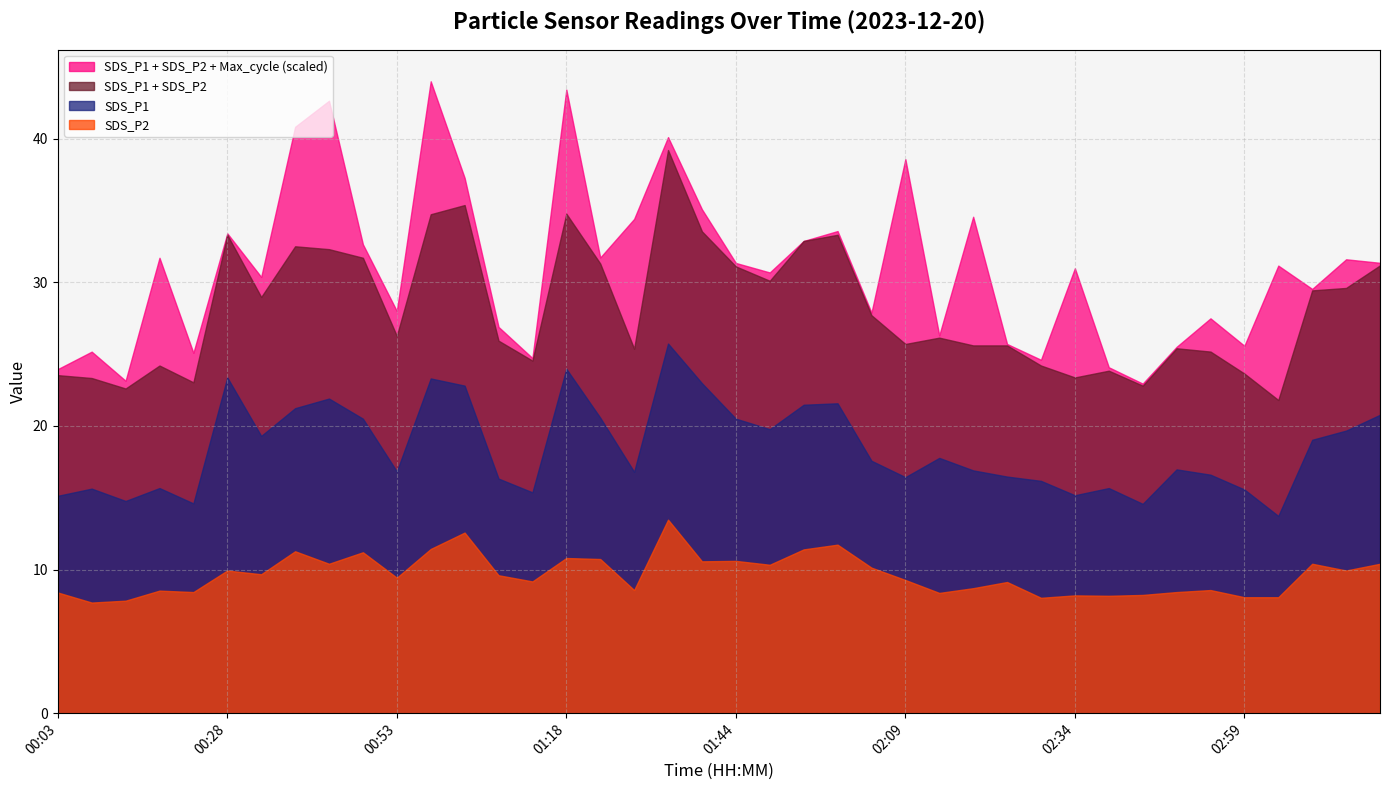

Which category has the lowest value in the SDS_P1 series?

03:04